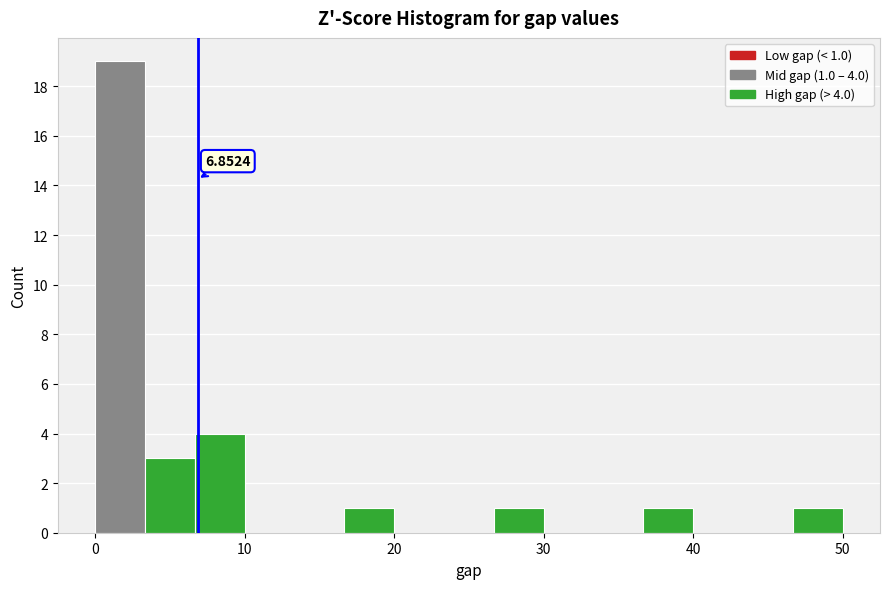

Around what value on the x-axis is the tallest bar? Give the approximate position of its centre, as read against the axis.

2